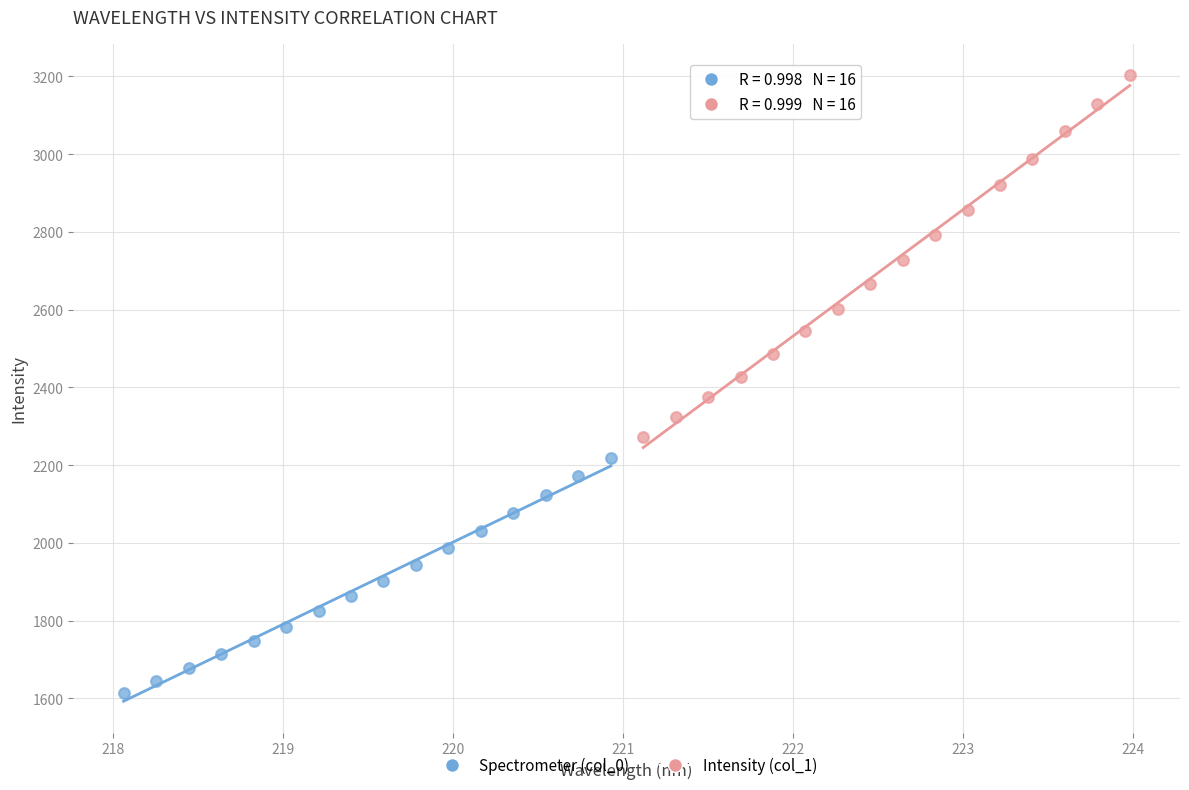

What are all the series names shown in the legend?

Spectrometer (col_0), Intensity (col_1)